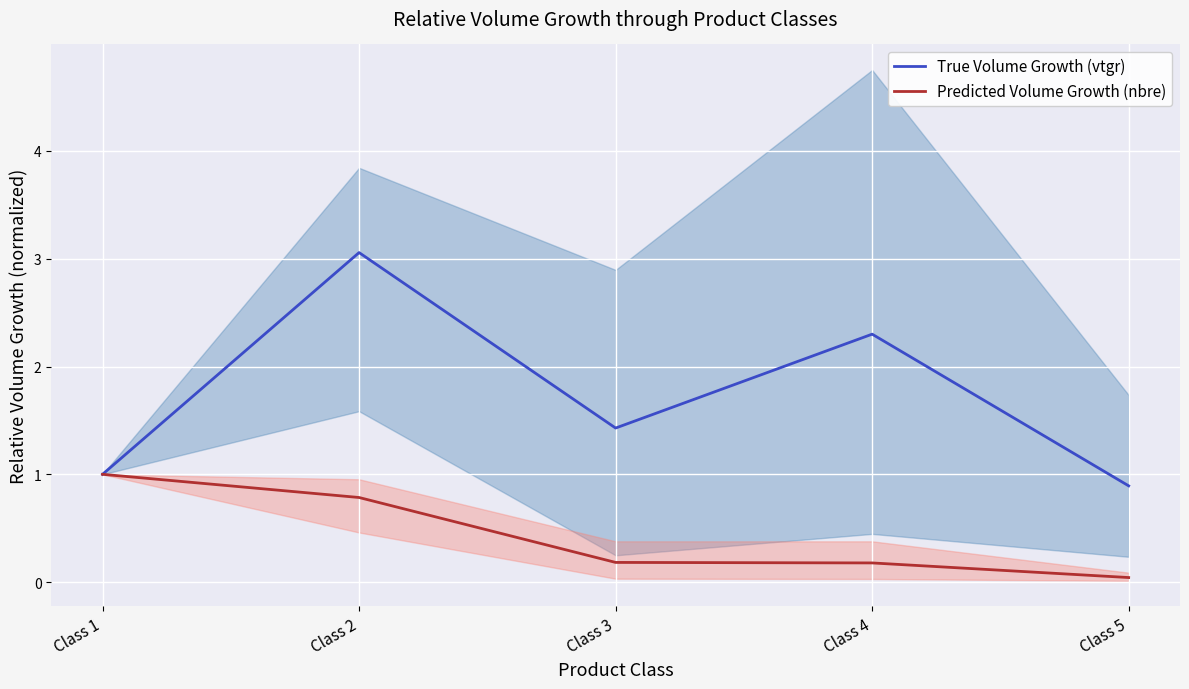

At which label does Predicted Volume Growth (nbre) reach its peak?

Class 1